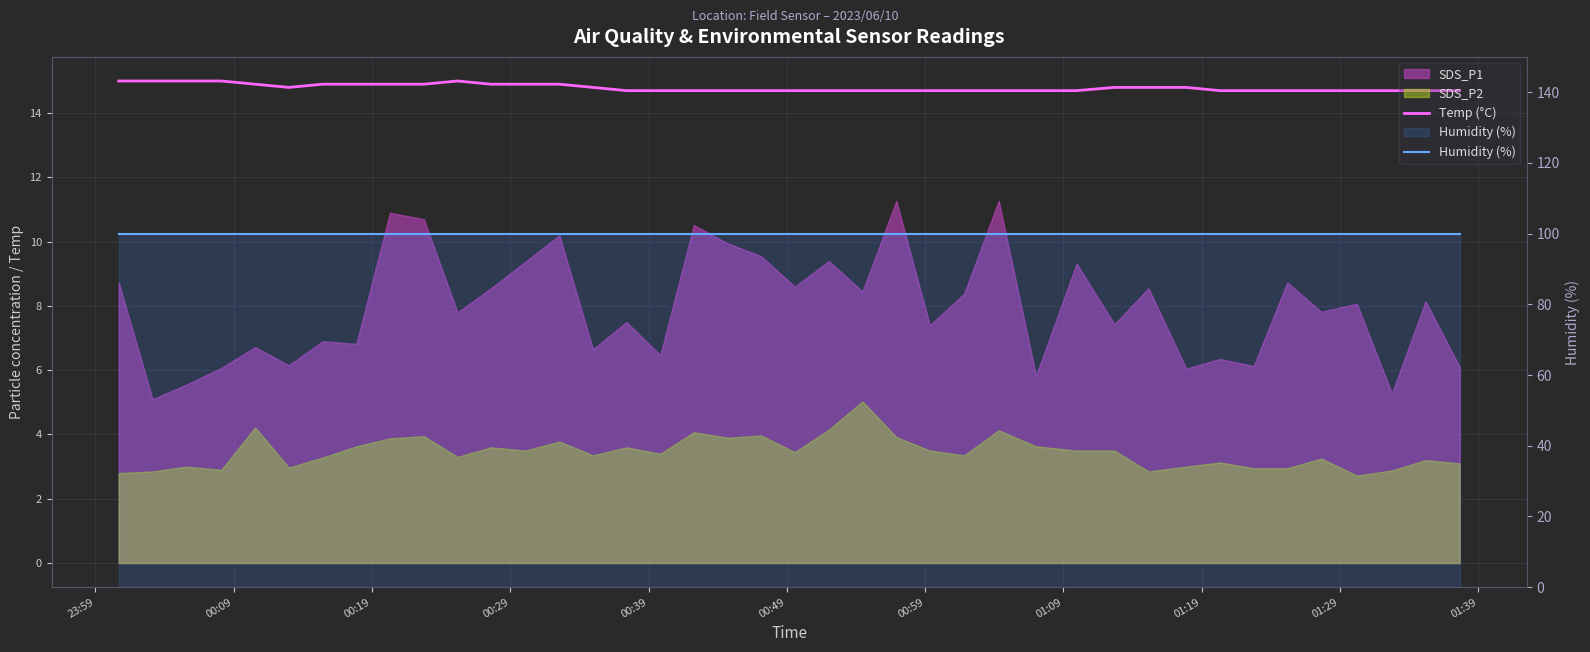

What is the lowest value of the Humidity (%) series?

99.9